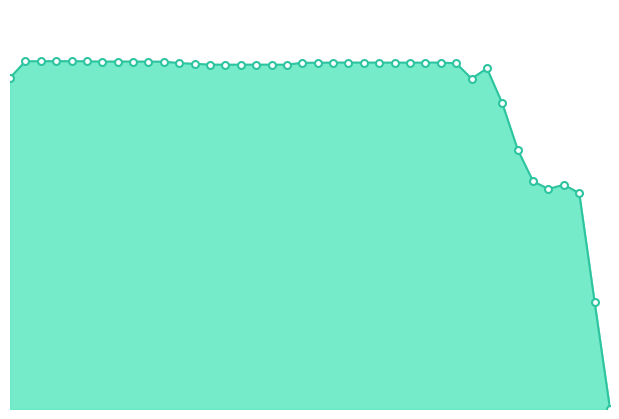

Rank the categories by value from lowest to highest.

2018-03-04 15:00, 2018-03-04 14:00, 2018-03-04 13:00, 2018-03-04 11:00, 2018-03-04 12:00, 2018-03-04 10:00, 2018-03-04 09:00, 2018-03-04 08:00, 2018-03-04 06:00, 2018-03-03 00:00, 2018-03-04 07:00, 2018-03-03 14:00, 2018-03-03 18:00, 2018-03-03 17:00, 2018-03-03 15:00, 2018-03-03 16:00, 2018-03-03 13:00, 2018-03-03 12:00, 2018-03-04 05:00, 2018-03-03 11:00, 2018-03-03 20:00, 2018-03-03 19:00, 2018-03-04 02:00, 2018-03-04 03:00, 2018-03-04 01:00, 2018-03-04 00:00, 2018-03-03 23:00, 2018-03-03 22:00, 2018-03-03 21:00, 2018-03-04 04:00, 2018-03-03 10:00, 2018-03-03 09:00, 2018-03-03 06:00, 2018-03-03 08:00, 2018-03-03 07:00, 2018-03-03 05:00, 2018-03-03 01:00, 2018-03-03 02:00, 2018-03-03 03:00, 2018-03-03 04:00